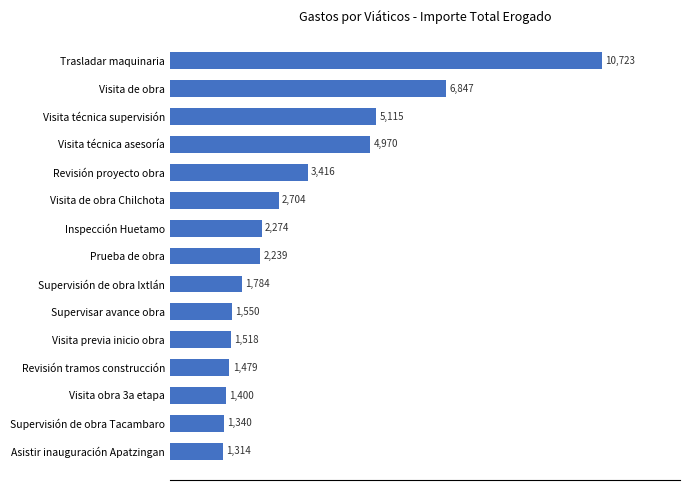

What value does the data have at Visita técnica supervisión?

5114.5